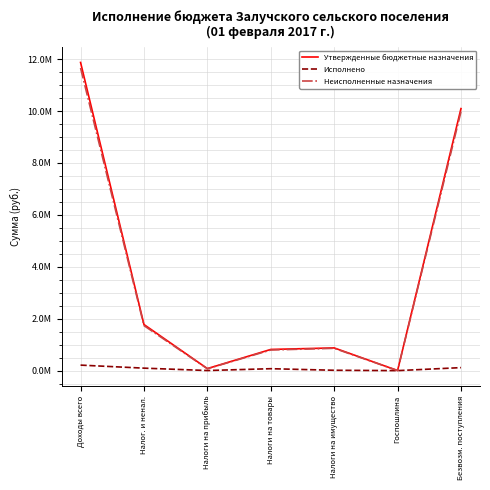

Does the chart have visible grid lines?

Yes